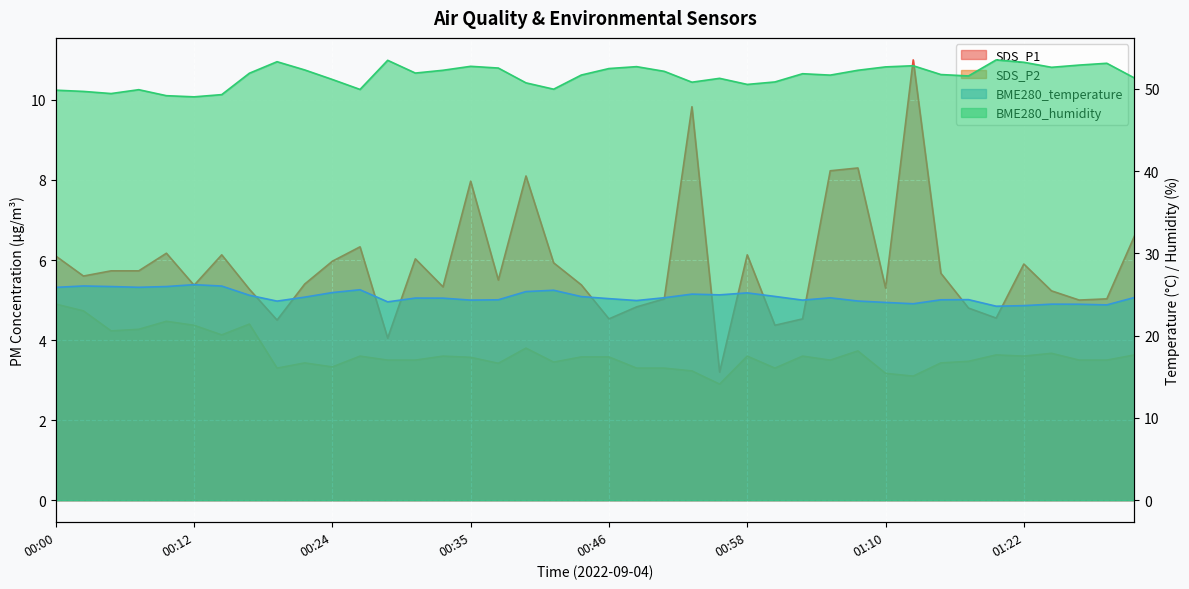

Which series changed the most between 00:07 and 01:03?

BME280_humidity